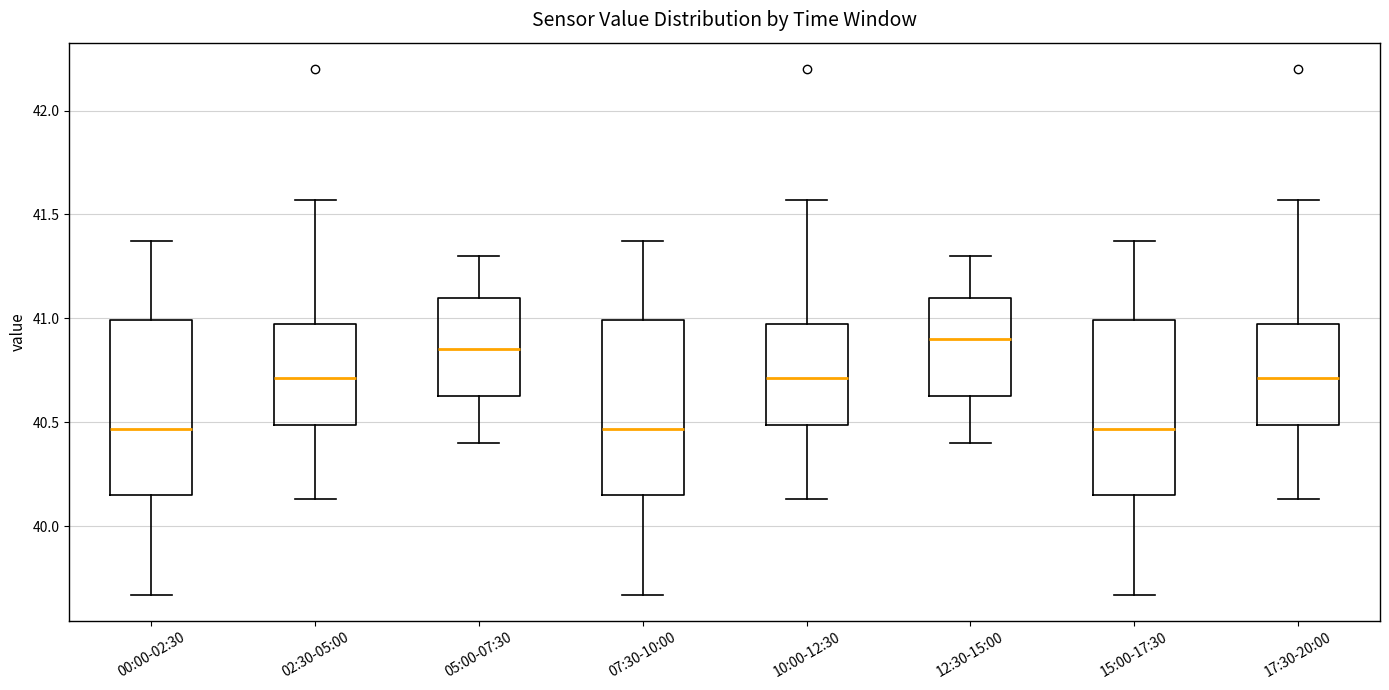

Reading left to right, transcribe this box plot: for each box, give where its median line is, the range the box spans, and where its two whiskers end, as read against the y-axis. The values are not printed on the chart, so give them approximately, as read against the axis.

00:00-02:30: median 40.45, box 40.15 to 41.00, whiskers 39.65 to 41.35
02:30-05:00: median 40.70, box 40.50 to 41.00, whiskers 40.15 to 41.55
05:00-07:30: median 40.85, box 40.65 to 41.10, whiskers 40.40 to 41.30
07:30-10:00: median 40.45, box 40.15 to 41.00, whiskers 39.65 to 41.35
10:00-12:30: median 40.70, box 40.50 to 41.00, whiskers 40.15 to 41.55
12:30-15:00: median 40.90, box 40.65 to 41.10, whiskers 40.40 to 41.30
15:00-17:30: median 40.45, box 40.15 to 41.00, whiskers 39.65 to 41.35
17:30-20:00: median 40.70, box 40.50 to 41.00, whiskers 40.15 to 41.55